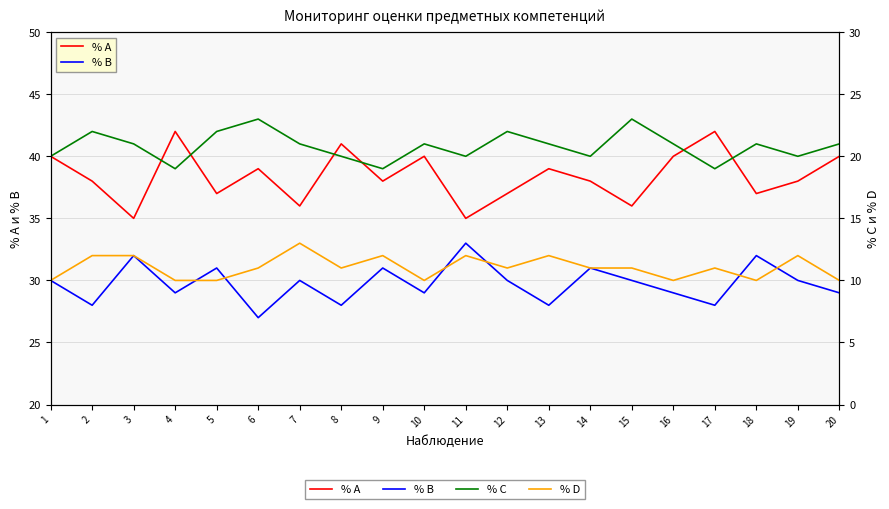

What is the greatest value displayed?

42